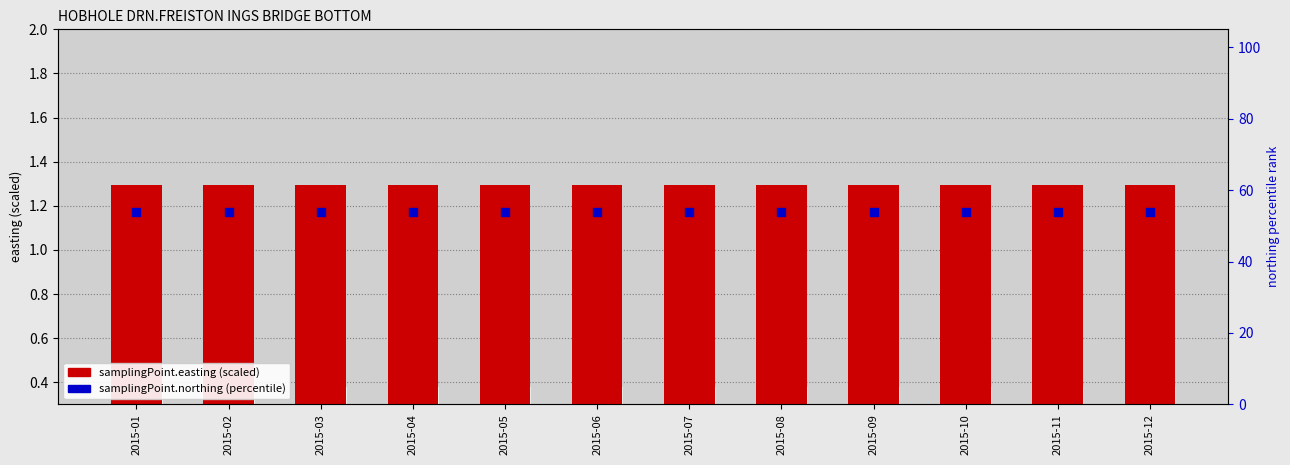

What are all the series names shown in the legend?

samplingPoint.easting (scaled), samplingPoint.northing (percentile)